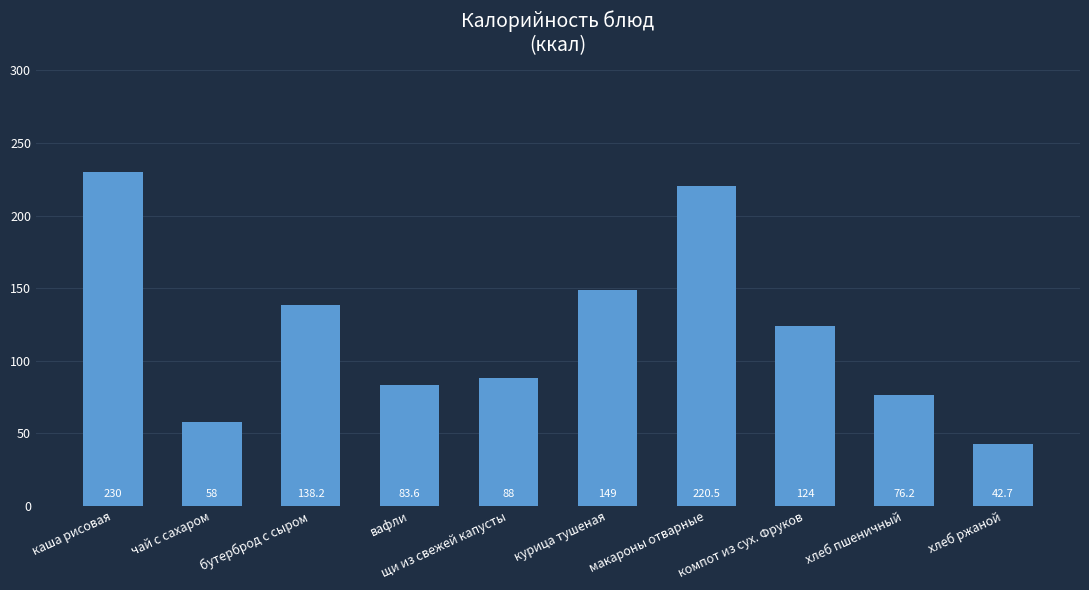

What is the value of the 10th bar from the left?

42.7